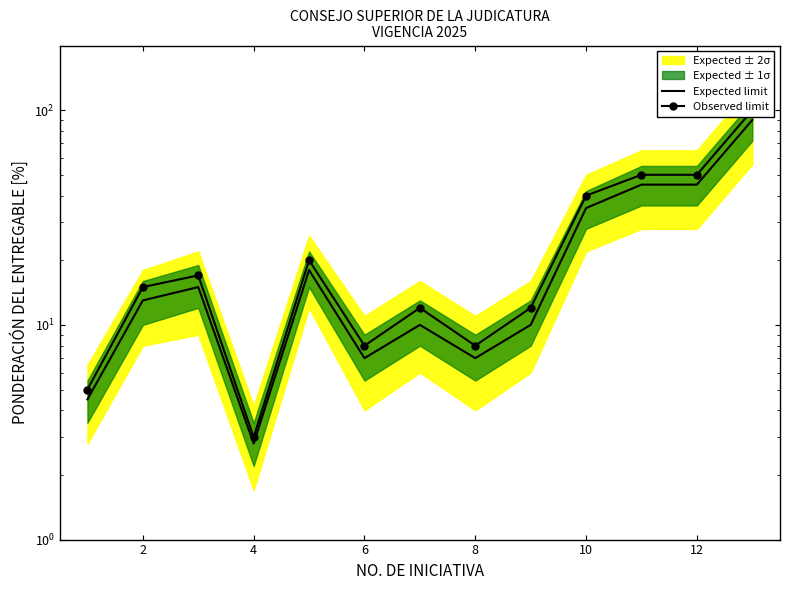

What is the spread (max minus min) of values at 2?

2.0